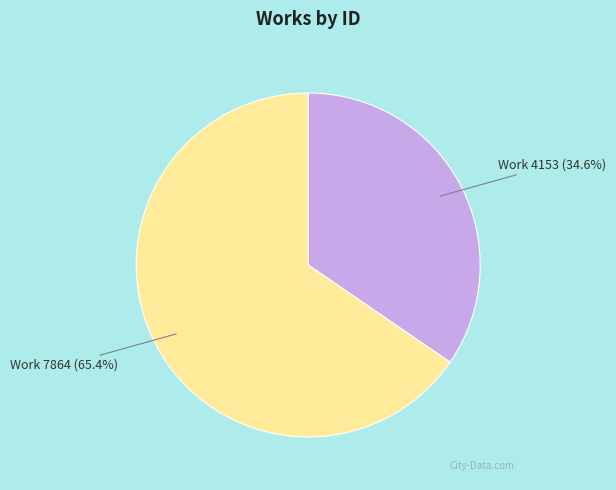

What percentage is the Work 7864 slice, to the nearest percent?

65%